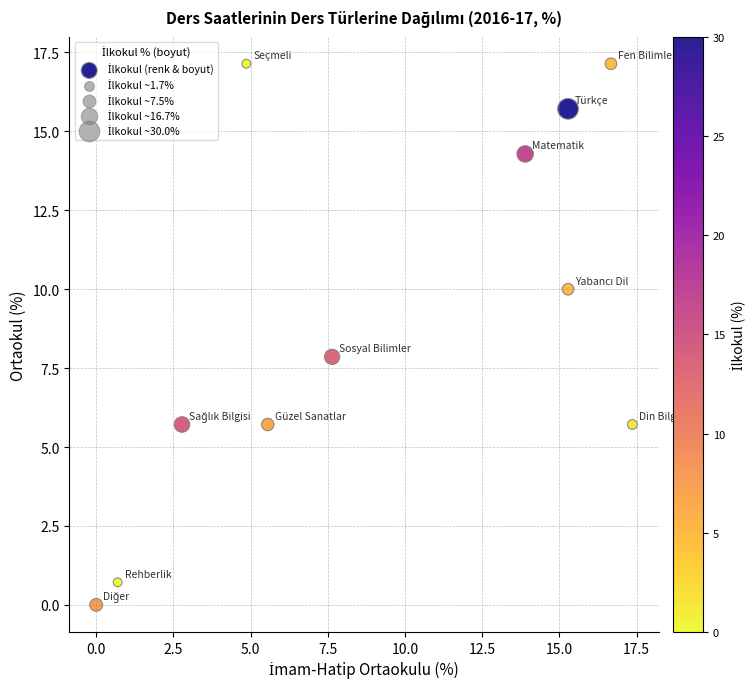

What is the average X value?

9.1